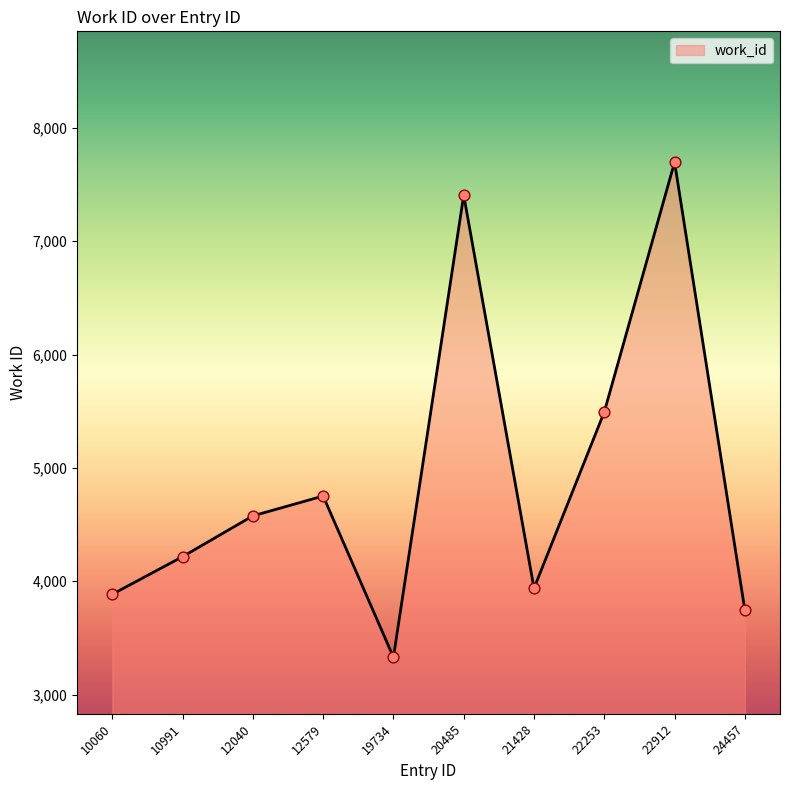

Approximately how many times larger is the value at 20485 compared to 22253?

1.3